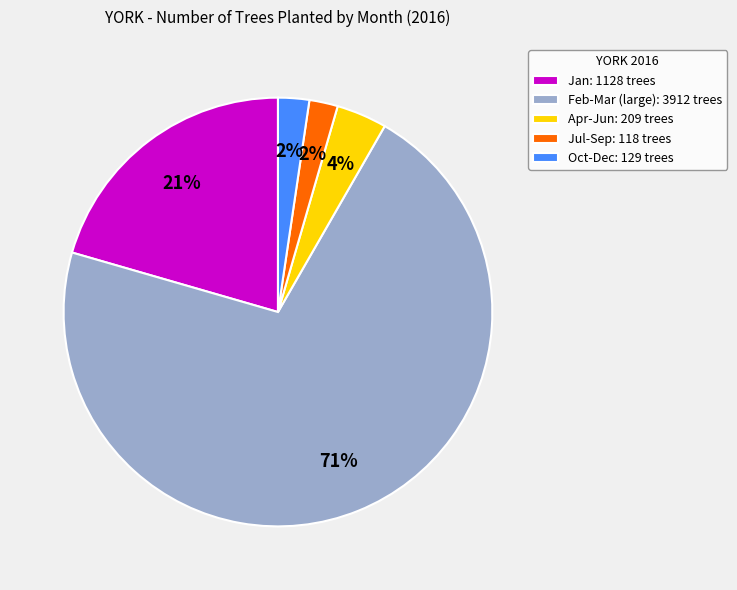

To the nearest percent, what is the average slice percentage?

20%